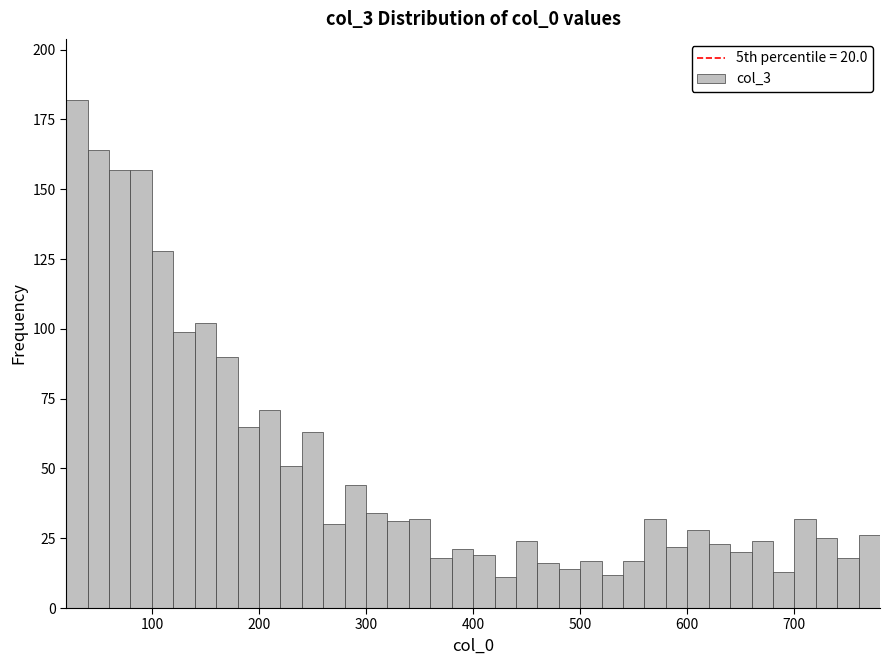

Around what value on the x-axis is the tallest bar? Give the approximate position of its centre, as read against the axis.

30